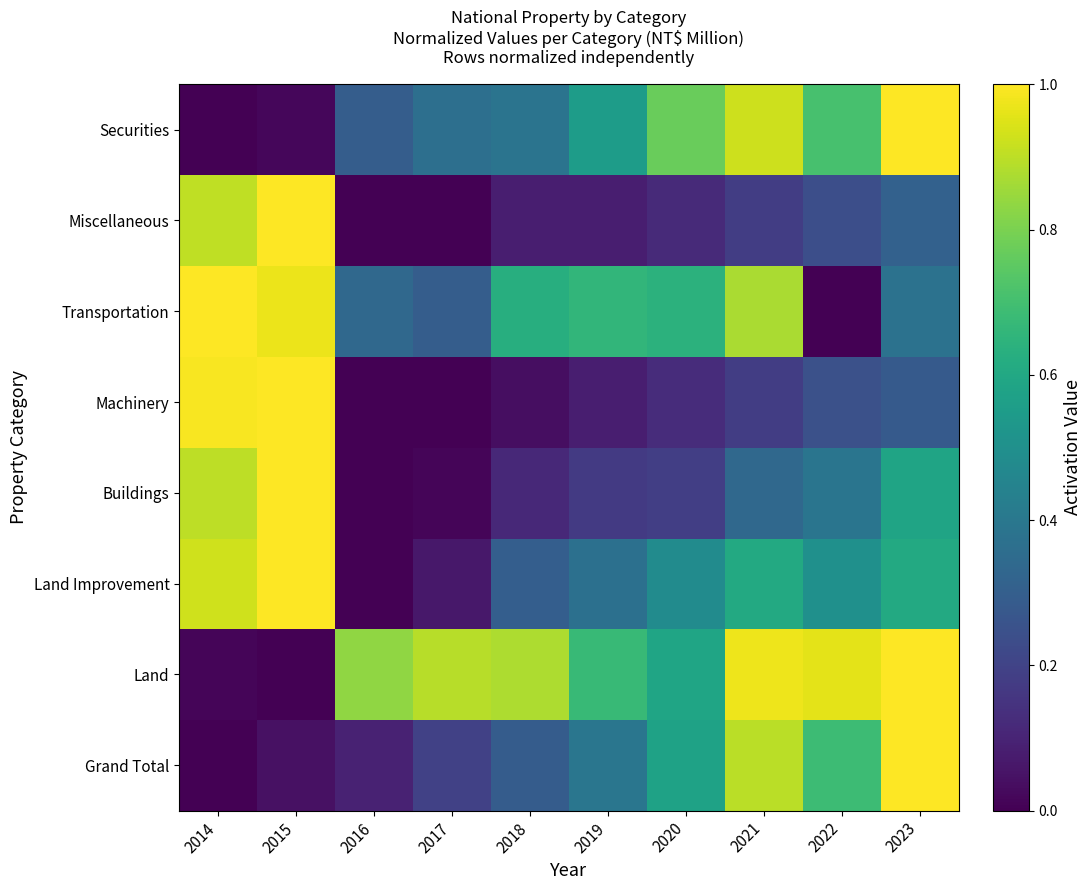

Reading right to left, transcribe all the data shown in this chart.

Grand Total: 2023=1.0	2022=0.7	2021=0.9	2020=0.6	2019=0.4	2018=0.3	2017=0.2	2016=0.1	2015=0.0	2014=0.0
Land: 2023=1.0	2022=1.0	2021=1.0	2020=0.6	2019=0.7	2018=0.9	2017=0.9	2016=0.8	2015=0.0	2014=0.0
Land Improvement: 2023=0.6	2022=0.5	2021=0.6	2020=0.5	2019=0.4	2018=0.3	2017=0.1	2016=0.0	2015=1.0	2014=0.9
Buildings: 2023=0.6	2022=0.4	2021=0.3	2020=0.2	2019=0.2	2018=0.1	2017=0.0	2016=0.0	2015=1.0	2014=0.9
Machinery: 2023=0.3	2022=0.2	2021=0.2	2020=0.1	2019=0.1	2018=0.0	2017=0.0	2016=0.0	2015=1.0	2014=1.0
Transportation: 2023=0.4	2022=0.0	2021=0.9	2020=0.6	2019=0.7	2018=0.6	2017=0.3	2016=0.3	2015=1.0	2014=1.0
Miscellaneous: 2023=0.3	2022=0.2	2021=0.2	2020=0.1	2019=0.1	2018=0.1	2017=0.0	2016=0.0	2015=1.0	2014=0.9
Securities: 2023=1.0	2022=0.7	2021=0.9	2020=0.8	2019=0.6	2018=0.4	2017=0.4	2016=0.3	2015=0.0	2014=0.0